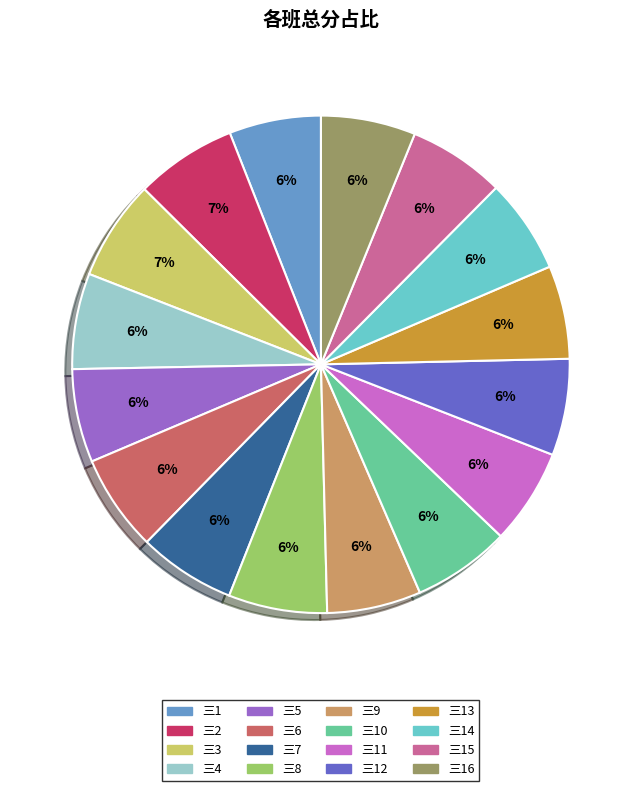

Does any single category account for the majority?

No